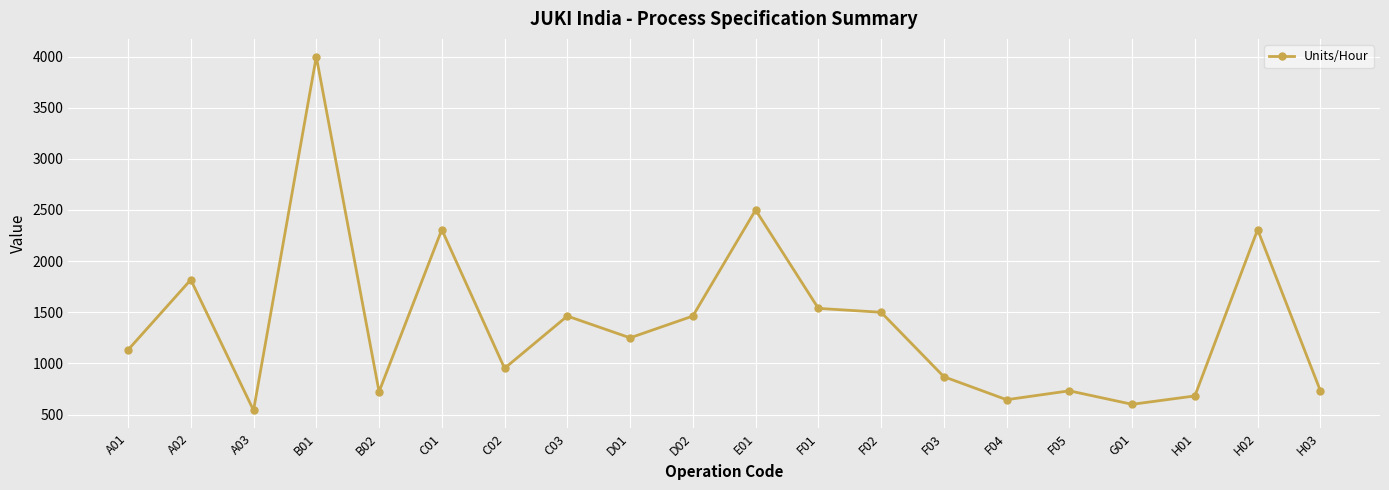

Is it true that the value at A01 is 1729?

False